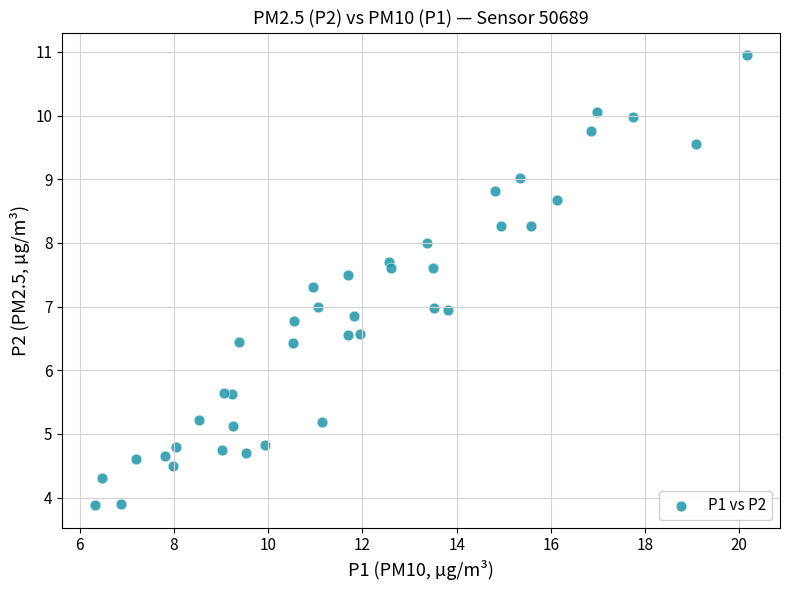

What is the range of Y values (max minus min)?

7.1